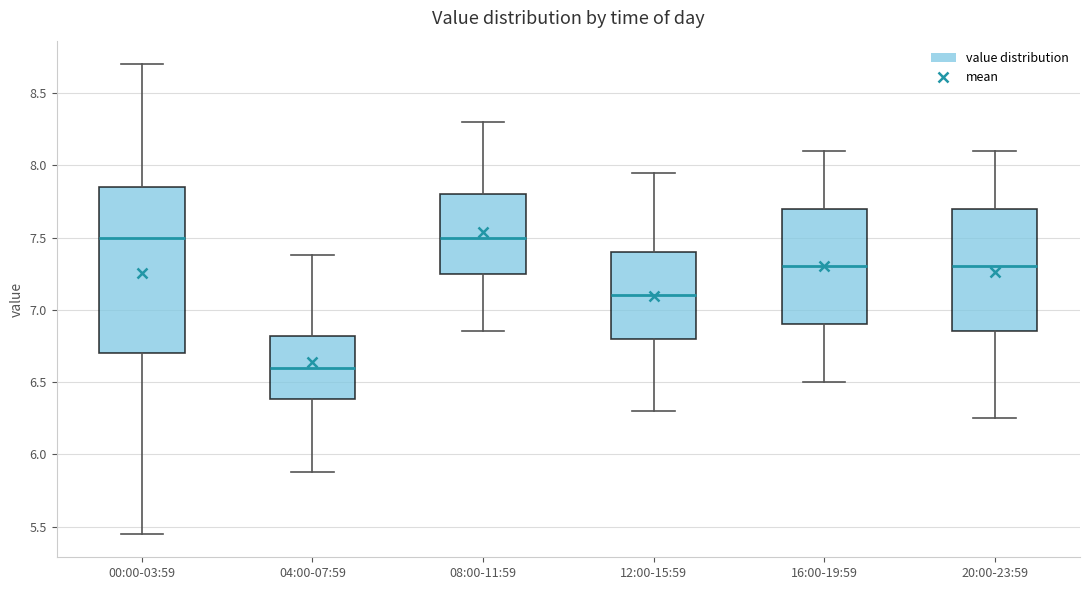

Reading left to right, transcribe this box plot: for each box, give where its median line is, the range the box spans, and where its two whiskers end, as read against the y-axis. The values are not printed on the chart, so give them approximately, as read against the axis.

00:00-03:59: median 7.50, box 6.70 to 7.85, whiskers 5.45 to 8.70
04:00-07:59: median 6.60, box 6.40 to 6.80, whiskers 5.90 to 7.40
08:00-11:59: median 7.50, box 7.25 to 7.80, whiskers 6.85 to 8.30
12:00-15:59: median 7.10, box 6.80 to 7.40, whiskers 6.30 to 7.95
16:00-19:59: median 7.30, box 6.90 to 7.70, whiskers 6.50 to 8.10
20:00-23:59: median 7.30, box 6.85 to 7.70, whiskers 6.25 to 8.10